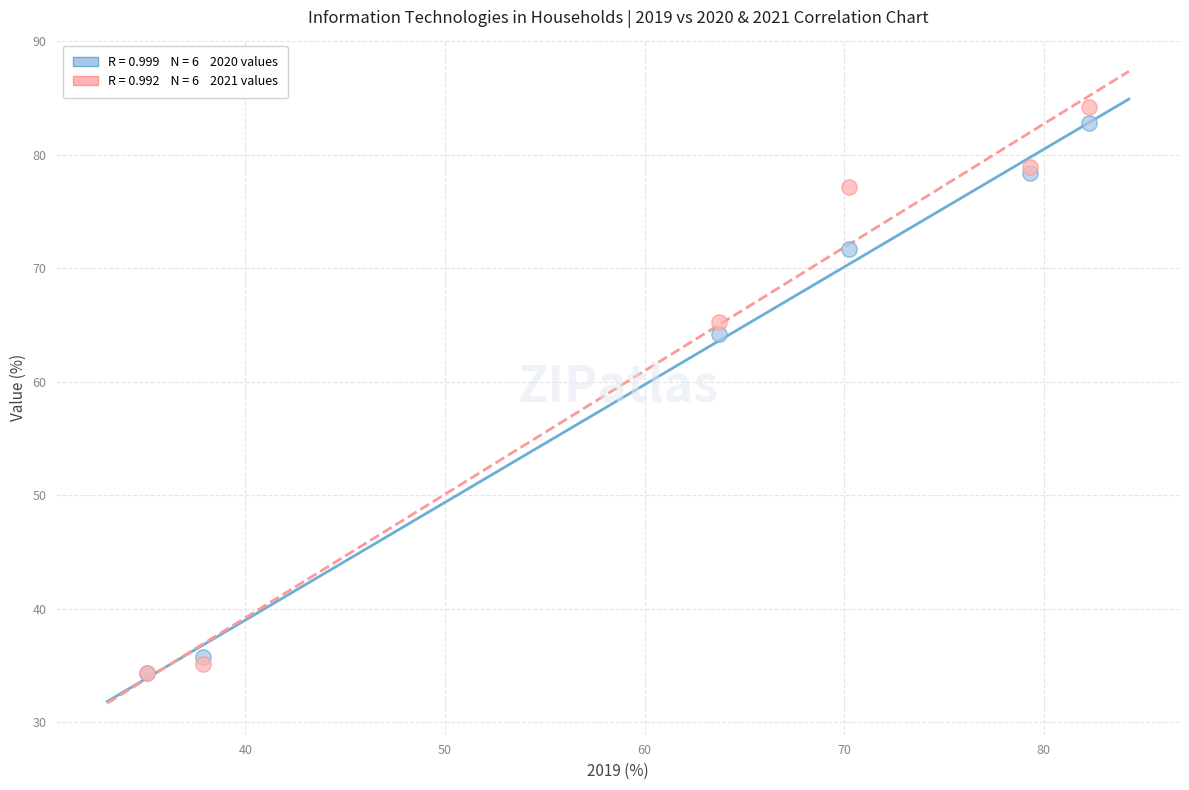

Across all series, what Y value is closest to 59?

64.2